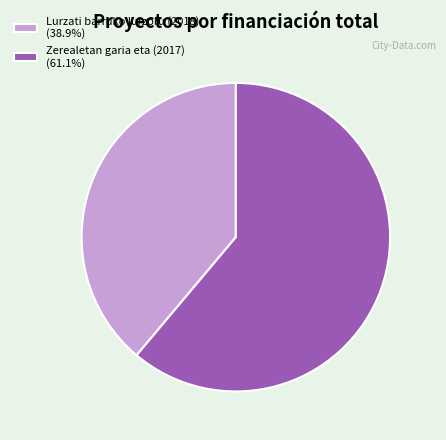

Approximately how many times larger is the value at Zerealetan garia eta (2017) (61.1%) compared to Lurzati barruko lurzoru (2018) (38.9%)?

1.6